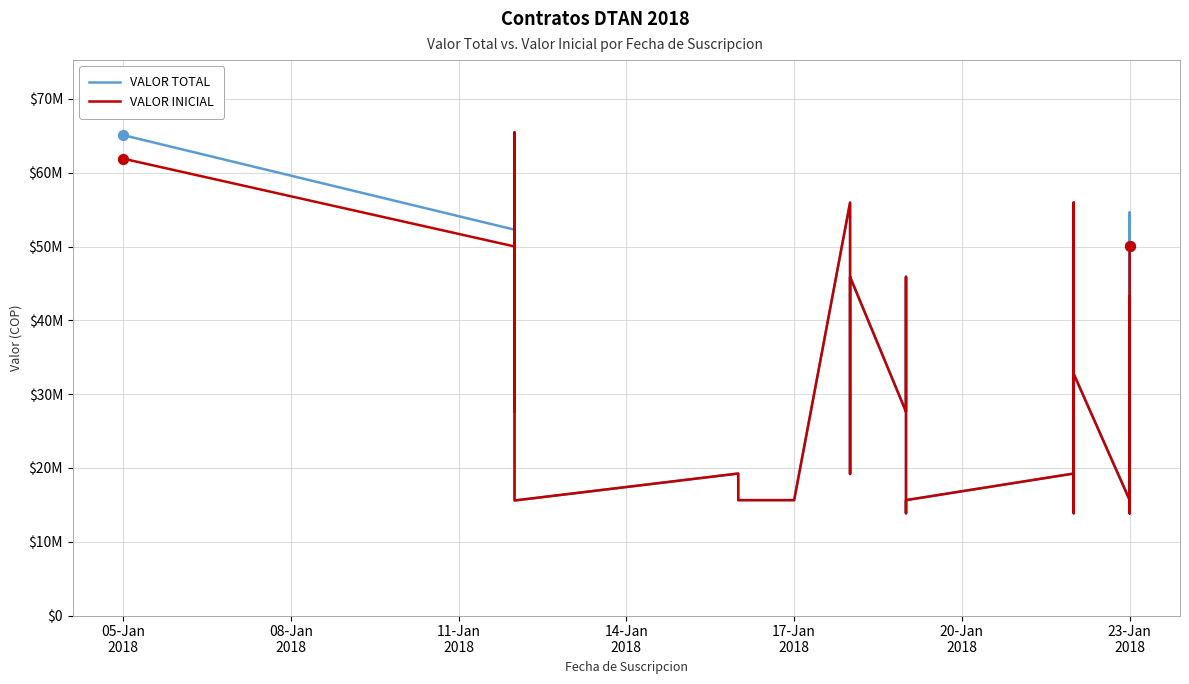

What are all the series names shown in the legend?

VALOR TOTAL, VALOR INICIAL